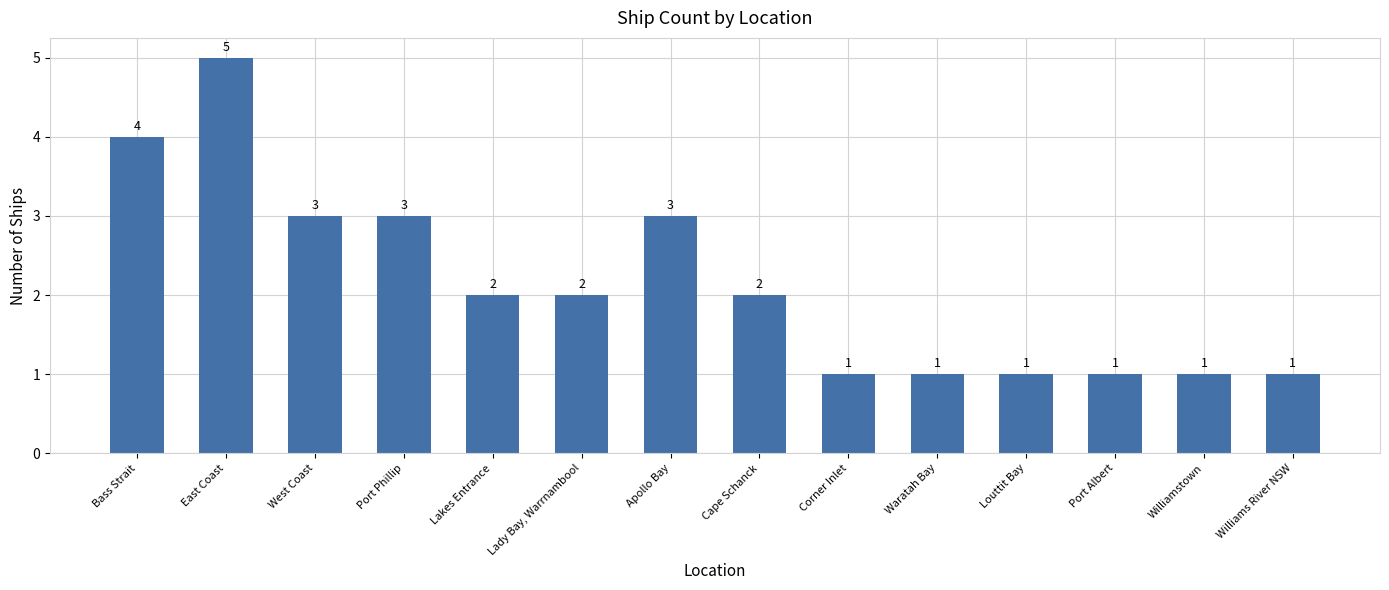

What is the change in value from West Coast to Williamstown?

-2